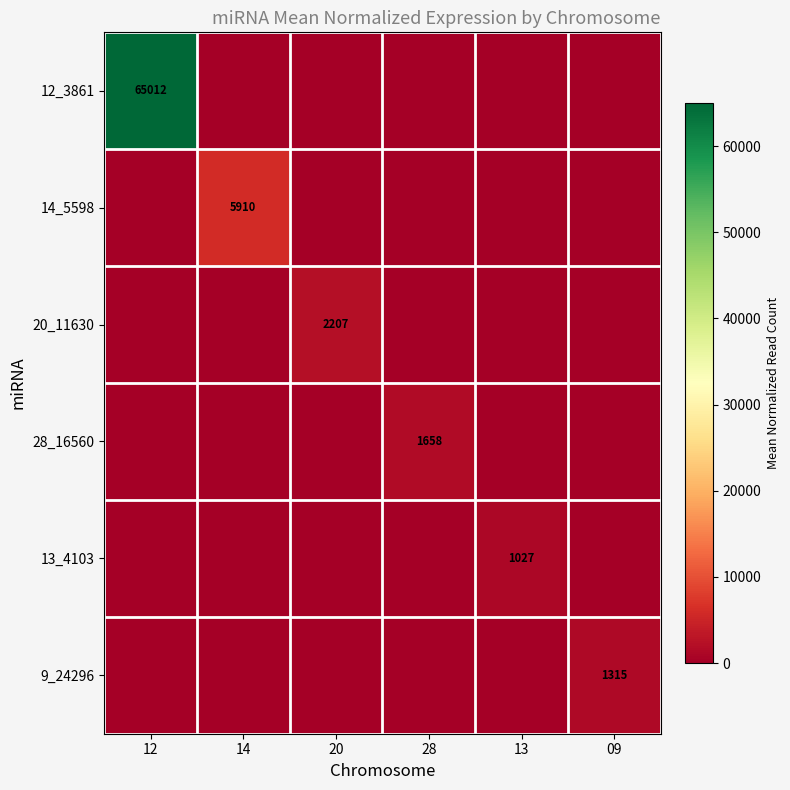

The 12_3861 series shows 22706.6 at 12. True or false?

False